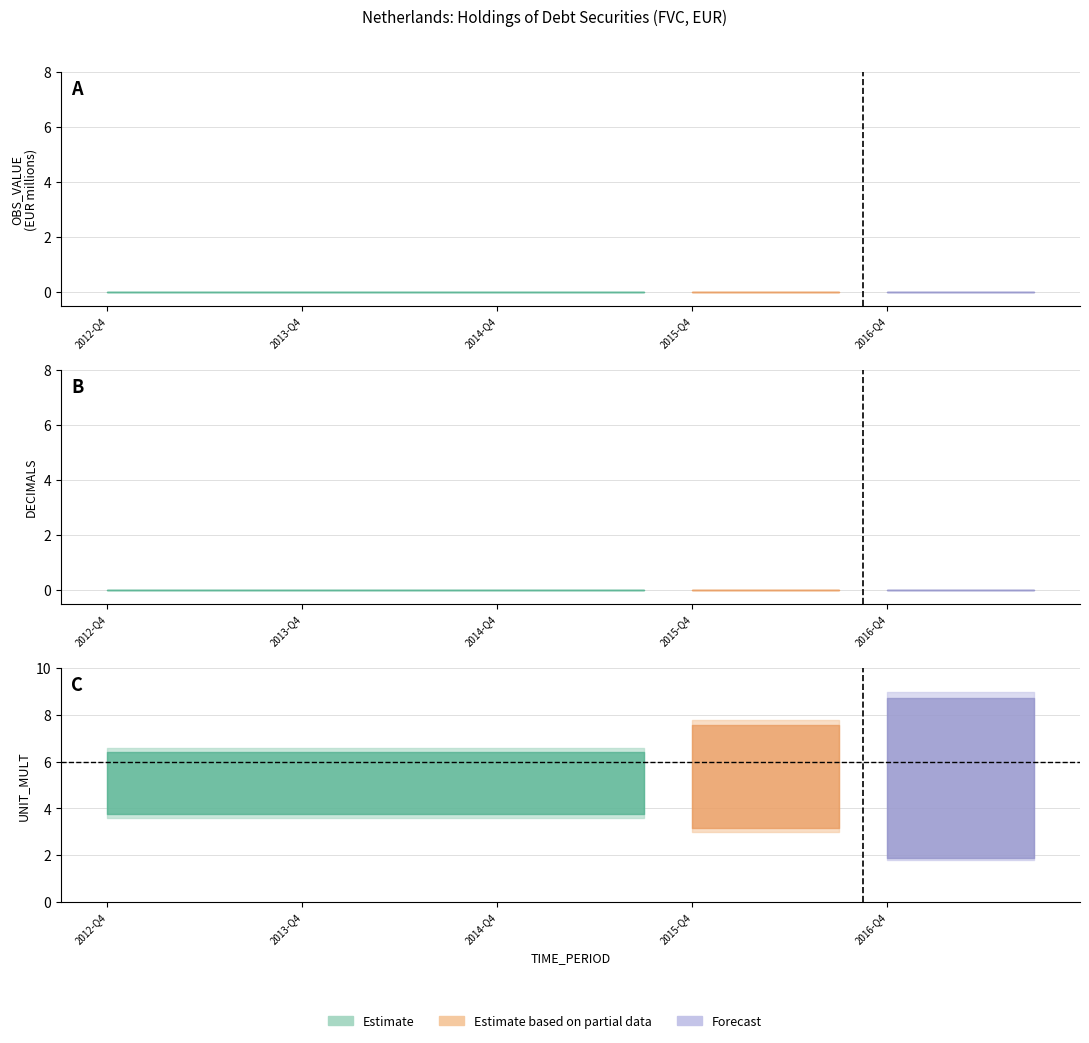

Reading left to right, what are all the values shown in this chart?

OBS_VALUE: 0	0	0	0	0	0	0	0	0	0	0	0	0	0	0	0	0	0	0	0
DECIMALS: 0	0	0	0	0	0	0	0	0	0	0	0	0	0	0	0	0	0	0	0
UNIT_MULT: 6	6	6	6	6	6	6	6	6	6	6	6	6	6	6	6	6	6	6	6